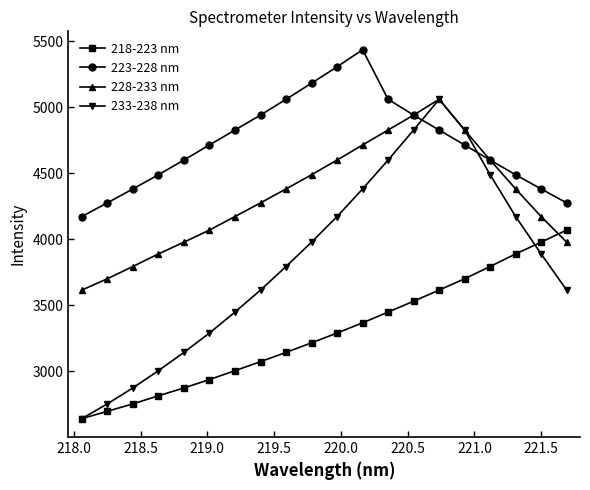

List the series in order of their overall mean, lowest first.

218-223 nm, 233-238 nm, 228-233 nm, 223-228 nm